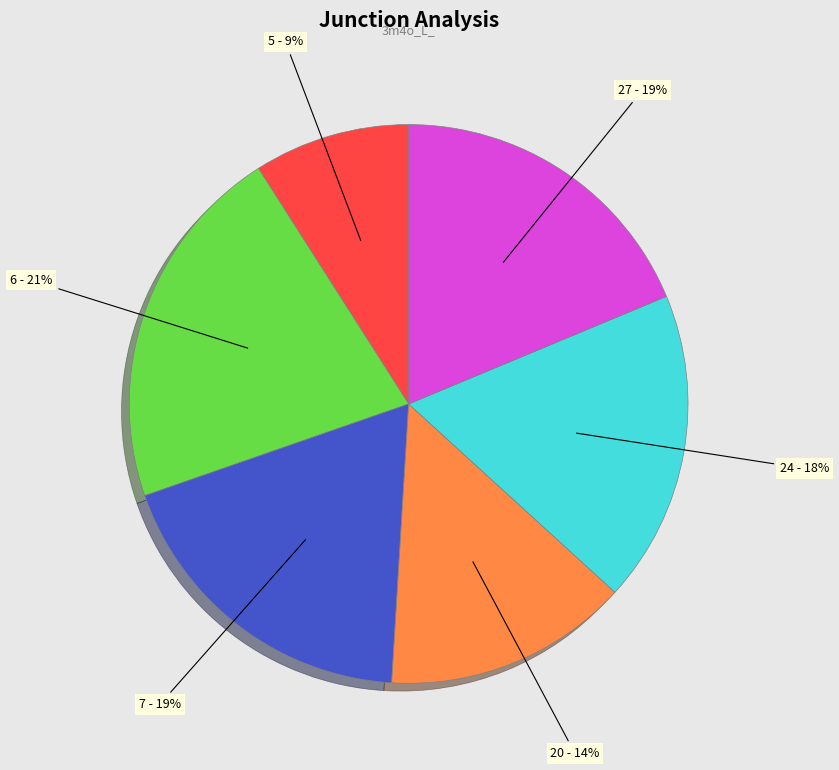

Is the sum of 24 - 18% and 27 - 19% greater than half?

No